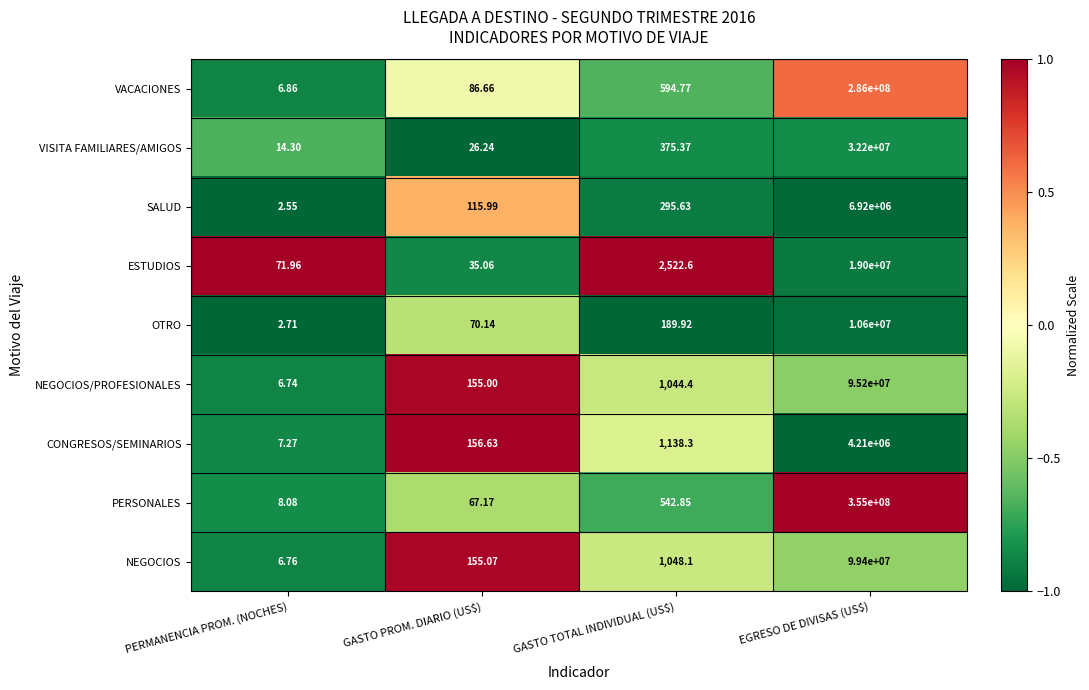

Which series changed the most between PERMANENCIA PROM. (NOCHES) and GASTO TOTAL INDIVIDUAL (US$)?

ESTUDIOS